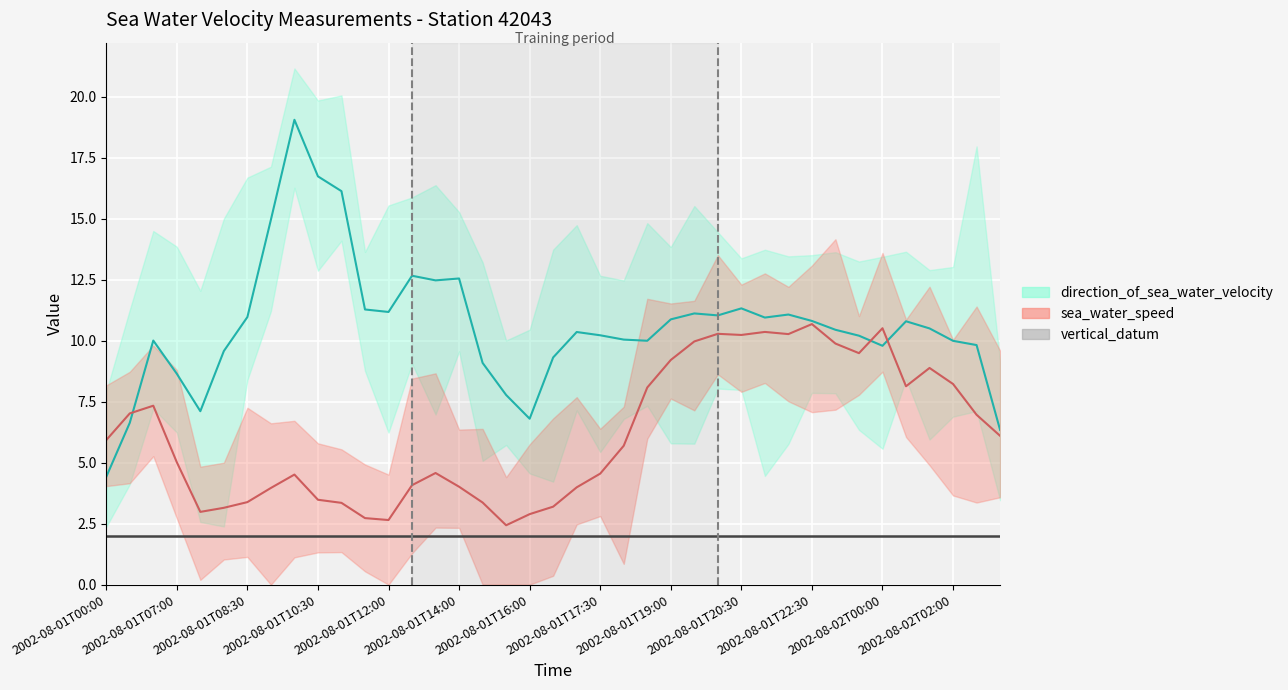

What is the greatest value displayed?

19.1